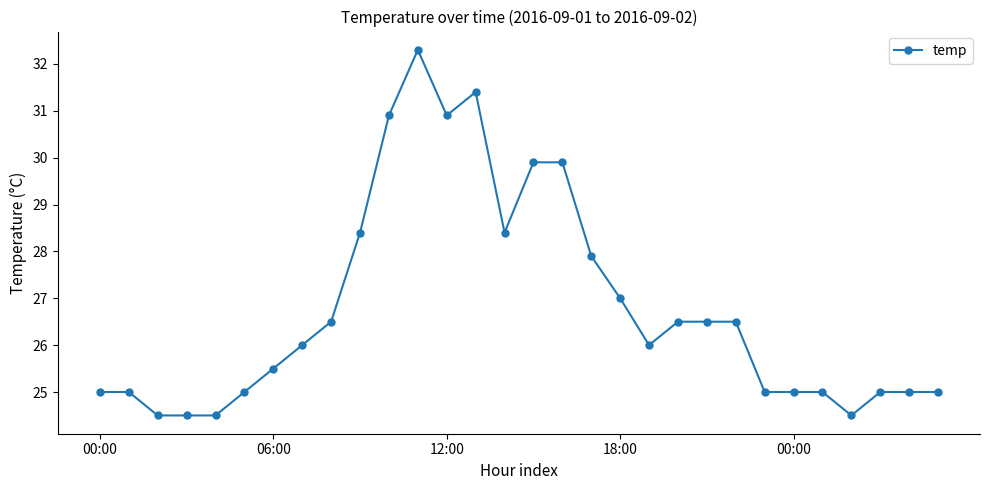

True or false: there are more than 0 points higher than both neighbors.

True